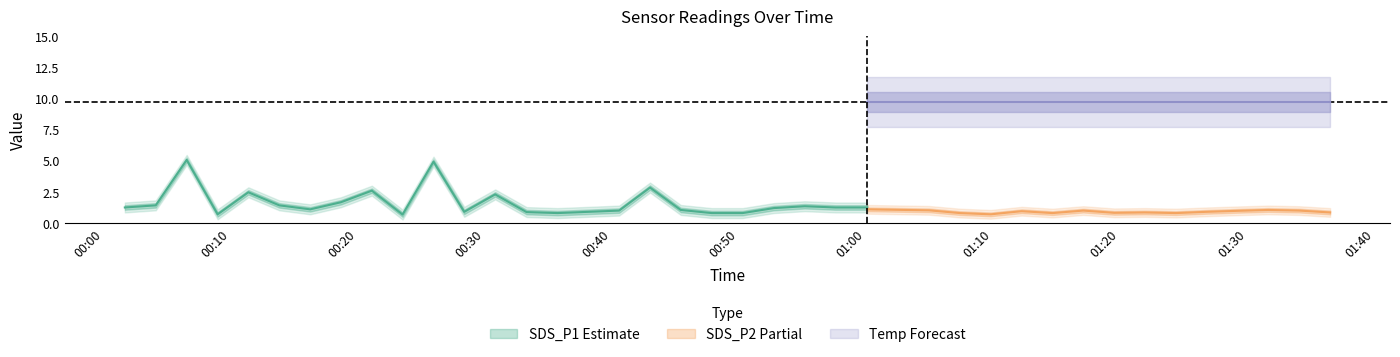

What is the minimum value for SDS_P2?

0.7